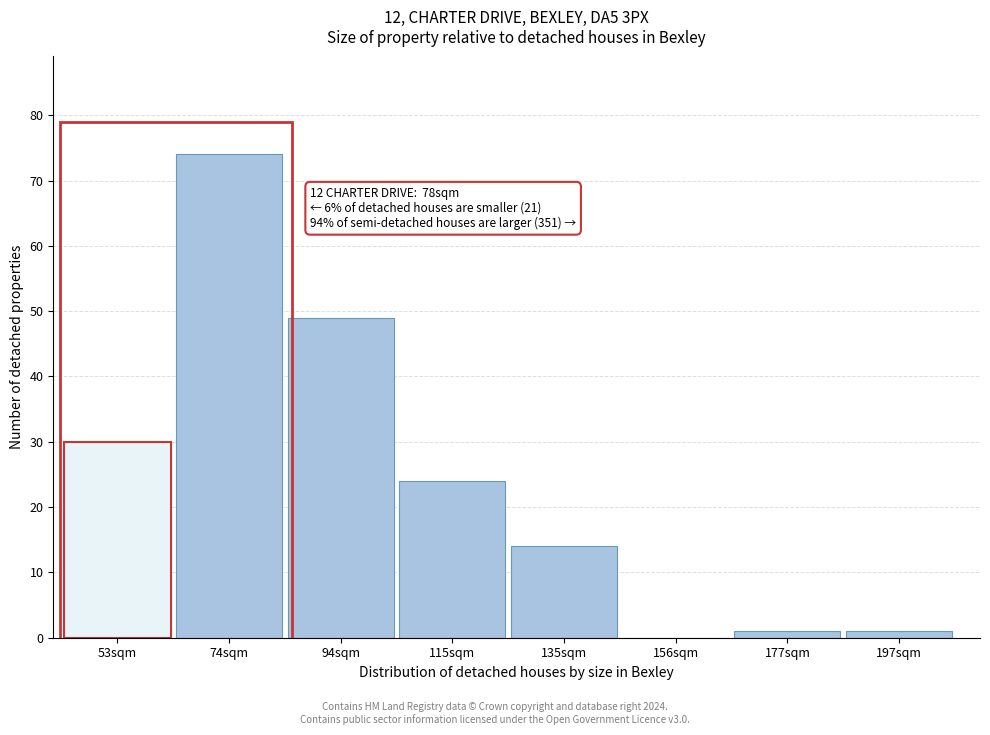

Reading right to left, what are all the values shown in this chart?

197sqm=1	177sqm=1	156sqm=0	135sqm=14	115sqm=24	94sqm=49	74sqm=74	53sqm=30